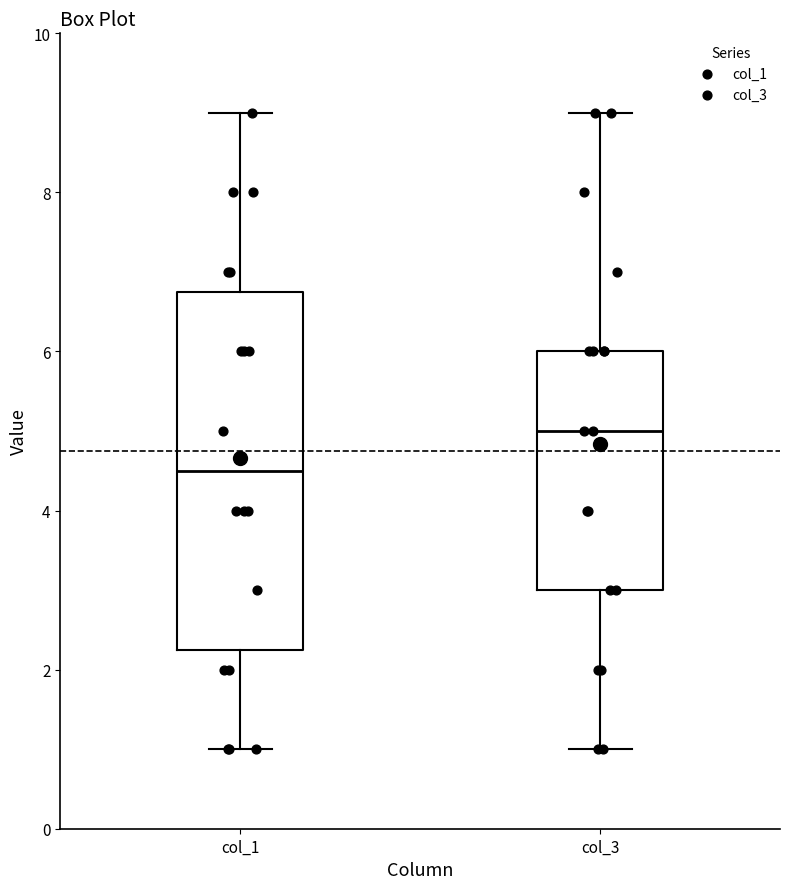

Which box's median line is the highest?

col_3